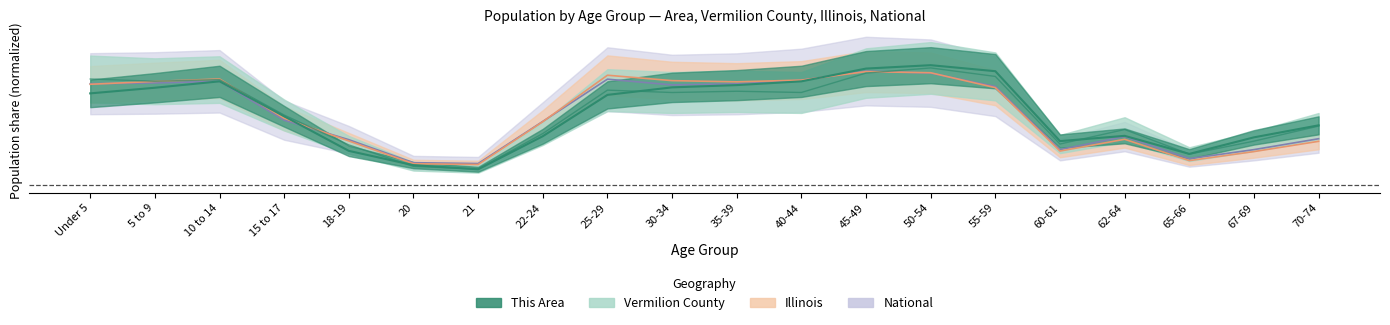

Reading right to left, what are all the values shown in this chart?

This Area: 0.0	0.0	0.0	0.0	0.0	0.1	0.1	0.1	0.1	0.1	0.1	0.1	0.0	0.0	0.0	0.0	0.0	0.1	0.1	0.1
Vermilion County: 0.0	0.0	0.0	0.0	0.0	0.1	0.1	0.1	0.1	0.1	0.1	0.1	0.0	0.0	0.0	0.0	0.0	0.1	0.1	0.1
Illinois: 0.0	0.0	0.0	0.0	0.0	0.1	0.1	0.1	0.1	0.1	0.1	0.1	0.0	0.0	0.0	0.0	0.0	0.1	0.1	0.1
National: 0.0	0.0	0.0	0.0	0.0	0.1	0.1	0.1	0.1	0.1	0.1	0.1	0.0	0.0	0.0	0.0	0.0	0.1	0.1	0.1